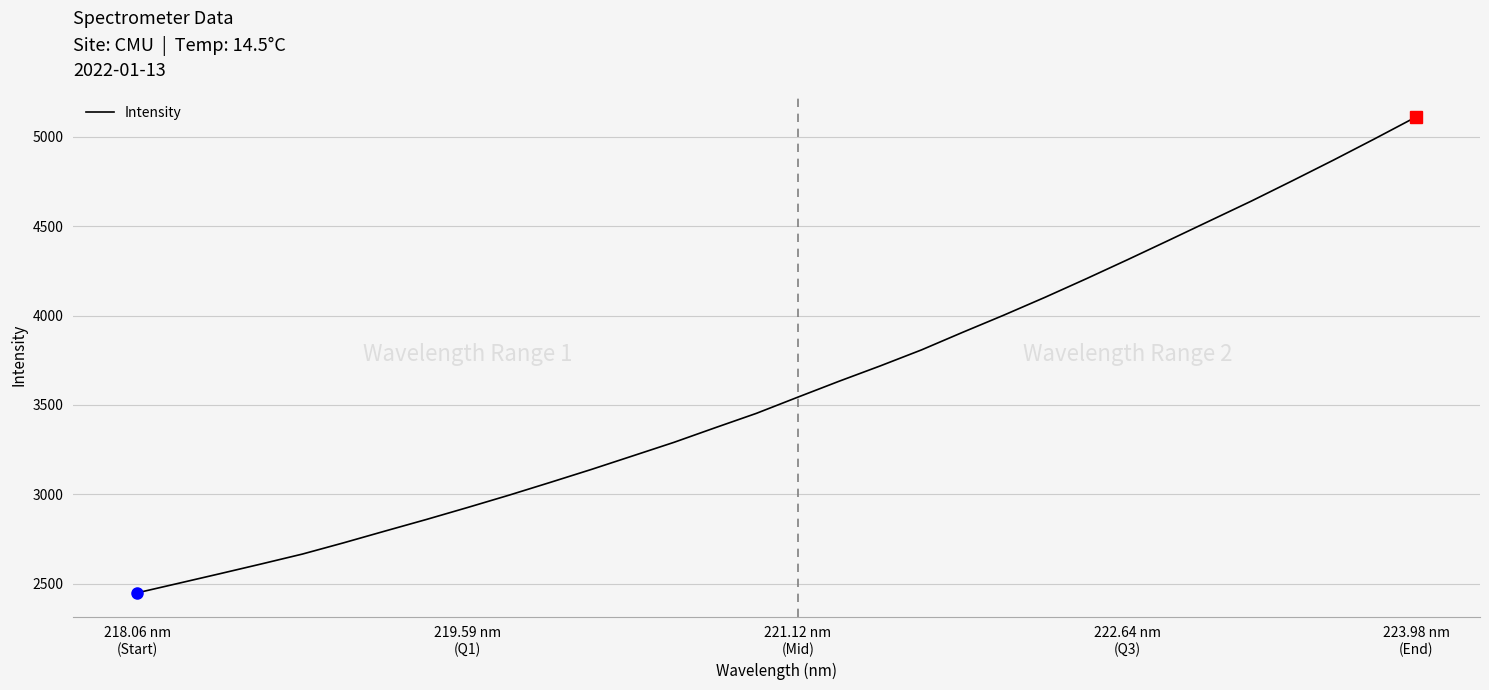

Reading left to right, transcribe all the data shown in this chart.

2449.1	2502.4	2556.0	2610.4	2665.9	2729.1	2794.6	2859.3	2926.4	2995.1	3066.7	3139.4	3215.1	3290.9	3372.8	3453.3	3543.5	3632.5	3718.5	3808.0	3906.5	4002.8	4102.7	4206.4	4312.9	4421.3	4531.0	4640.5	4754.7	4870.6	4989.7	5111.4